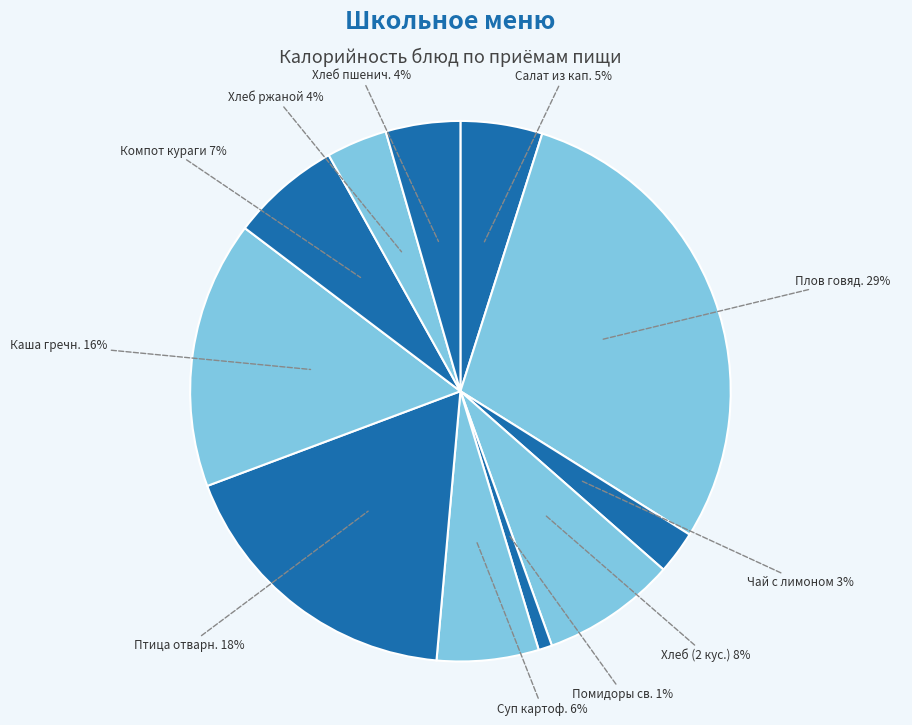

To the nearest percent, what portion does Хлеб ржаной represent?

4%